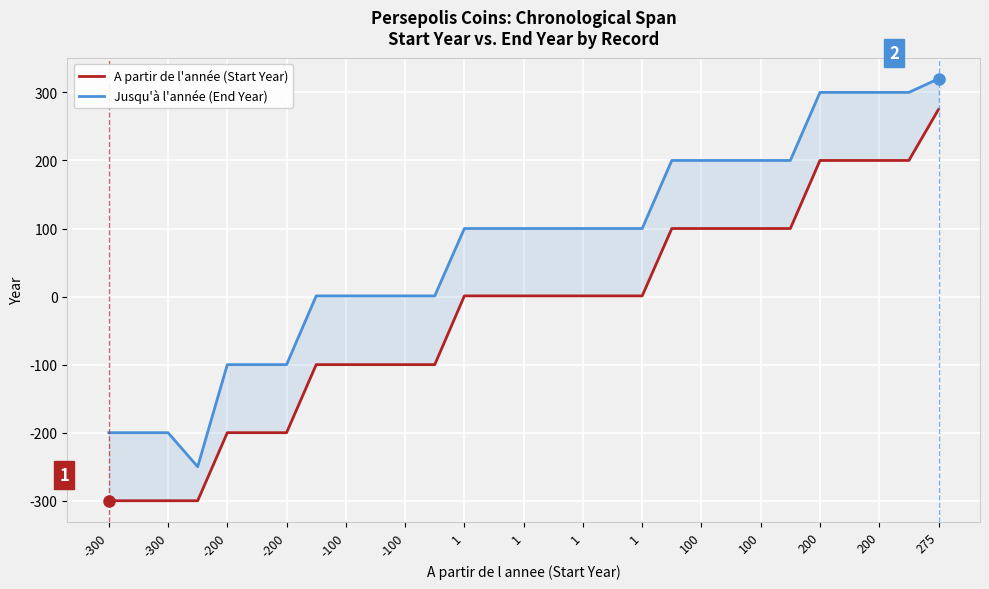

Does the chart display data point markers on the line(s)?

No